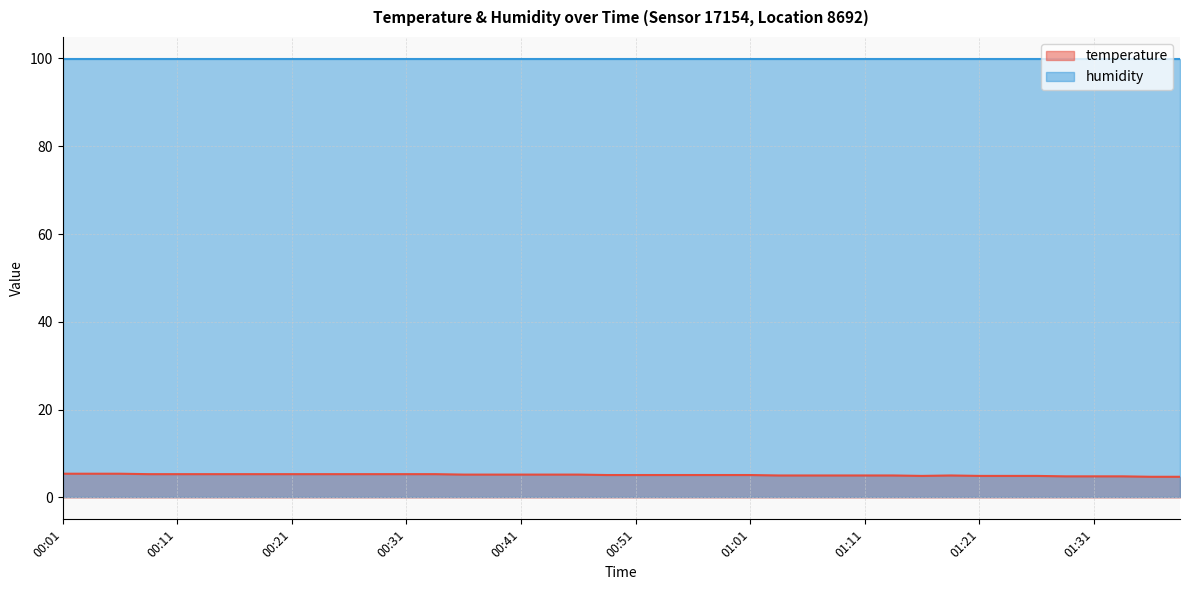

How many points are higher than both their immediate neighbors (excluding endpoints)?

1